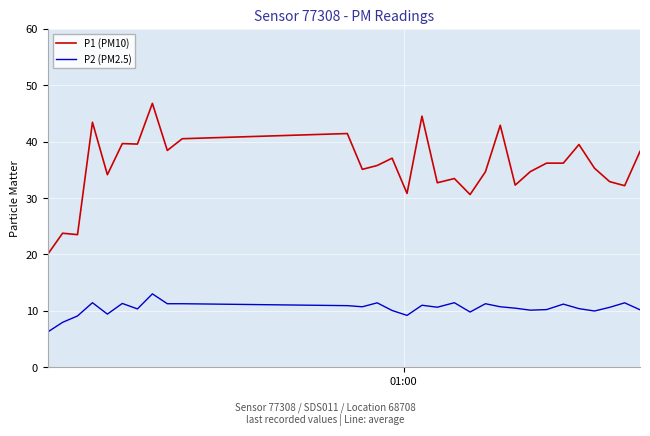

Rank the series by their maximum value, from lowest to highest.

P2 (PM2.5), P1 (PM10)